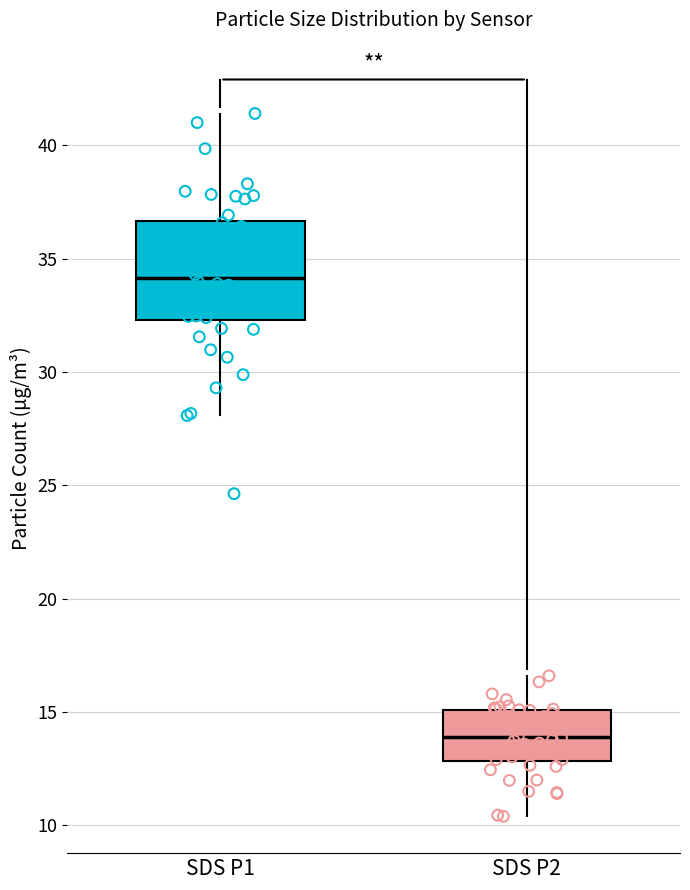

Reading left to right, read every box against the y-axis: the position of its median line, the range the box covers, and the ends of its whiskers. The values are not printed on the chart, so give them approximately, as read against the axis.

SDS P1: median 34.0, box 32.5 to 36.5, whiskers 28.0 to 41.5
SDS P2: median 14.0, box 13.0 to 15.0, whiskers 10.5 to 16.5